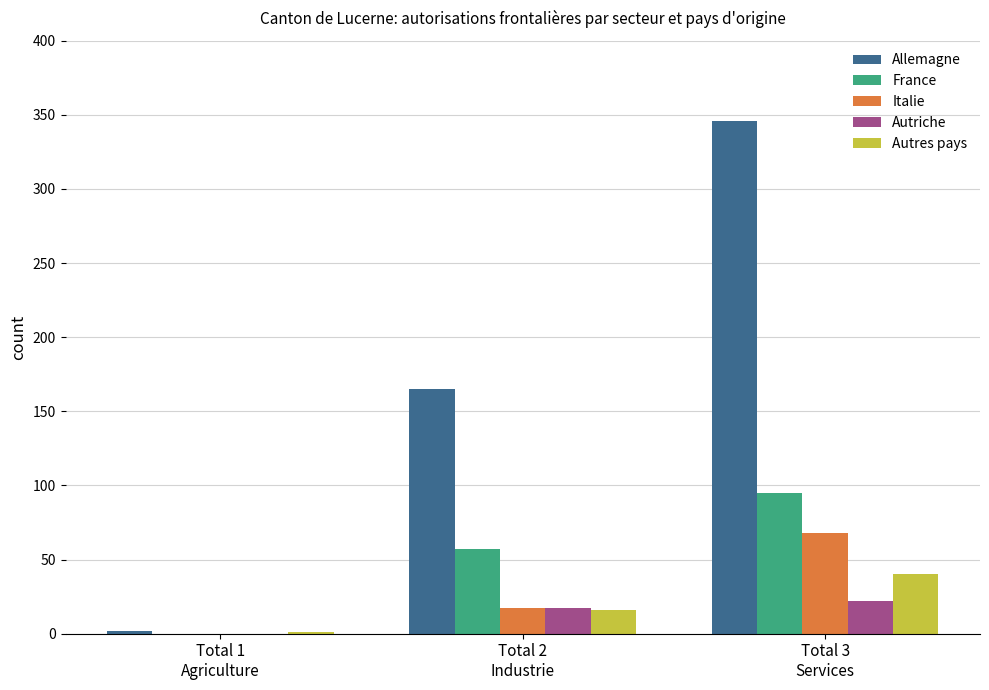

Reading right to left, what are all the values shown in this chart?

Allemagne: Total 3
Services=346	Total 2
Industrie=165	Total 1
Agriculture=2
France: Total 3
Services=95	Total 2
Industrie=57	Total 1
Agriculture=0
Italie: Total 3
Services=68	Total 2
Industrie=17	Total 1
Agriculture=0
Autriche: Total 3
Services=22	Total 2
Industrie=17	Total 1
Agriculture=0
Autres pays: Total 3
Services=40	Total 2
Industrie=16	Total 1
Agriculture=1